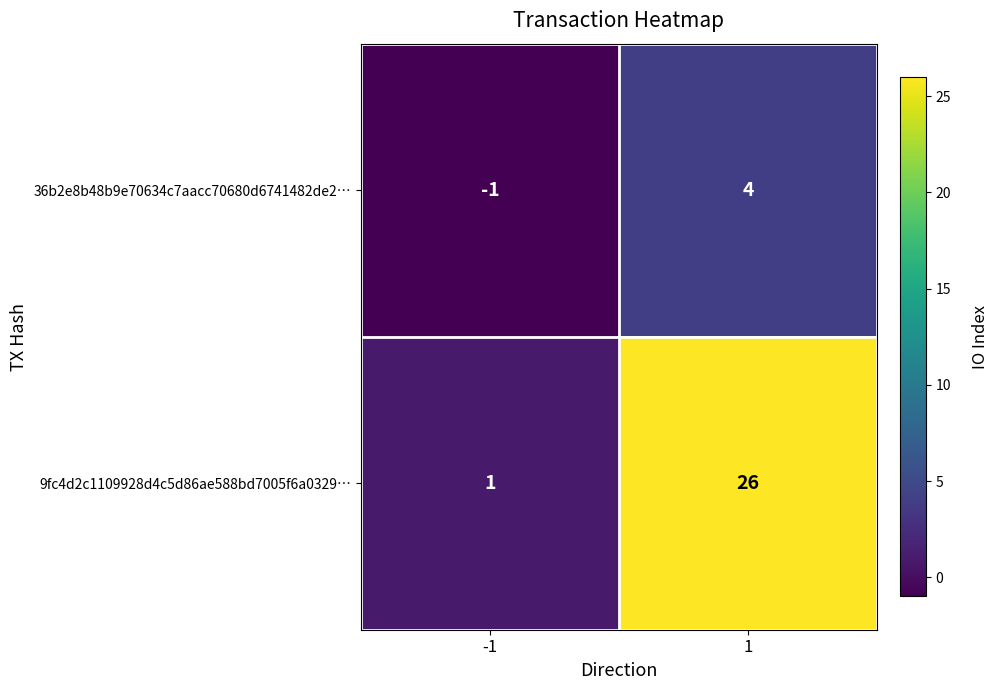

Reading right to left, extract all data points from this chart.

36b2e8b48b9e70634c7aacc70680d6741482de2…: 4	-1
9fc4d2c1109928d4c5d86ae588bd7005f6a0329…: 26	1